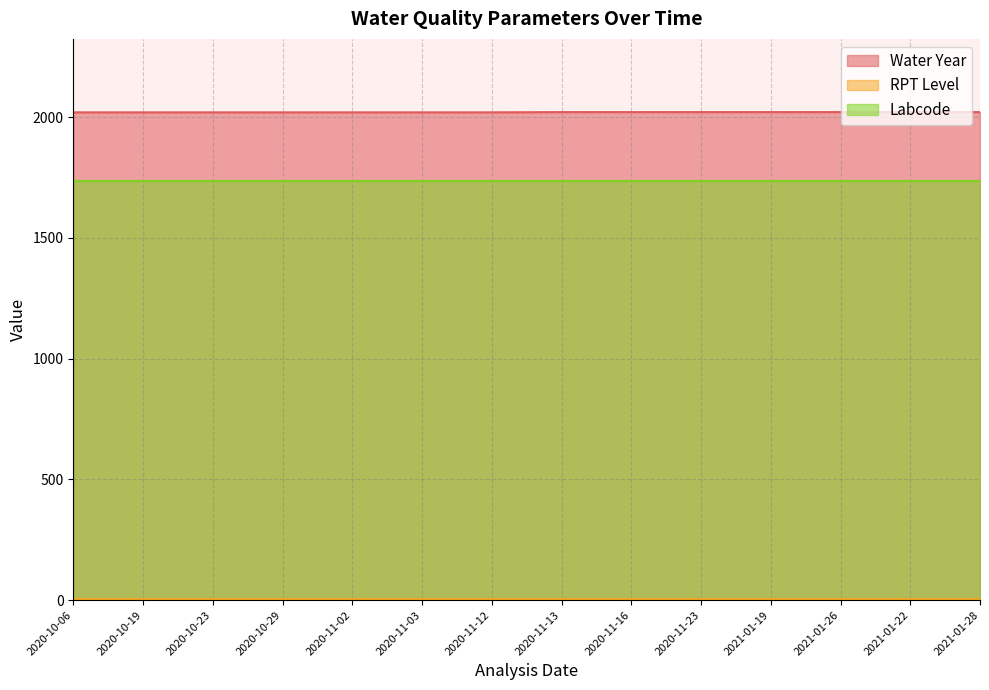

What is the difference between the second highest and second lowest values in the Water Year series?

1